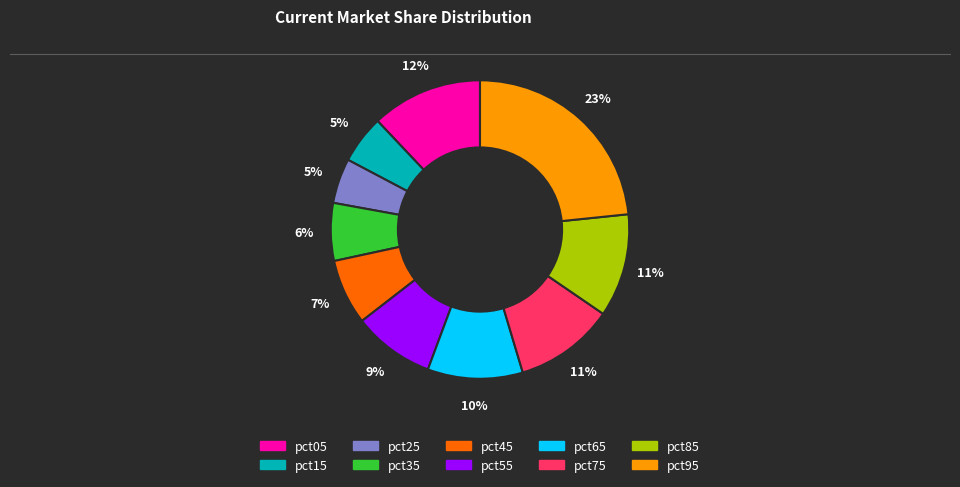

How many slices are in this pie chart?

10